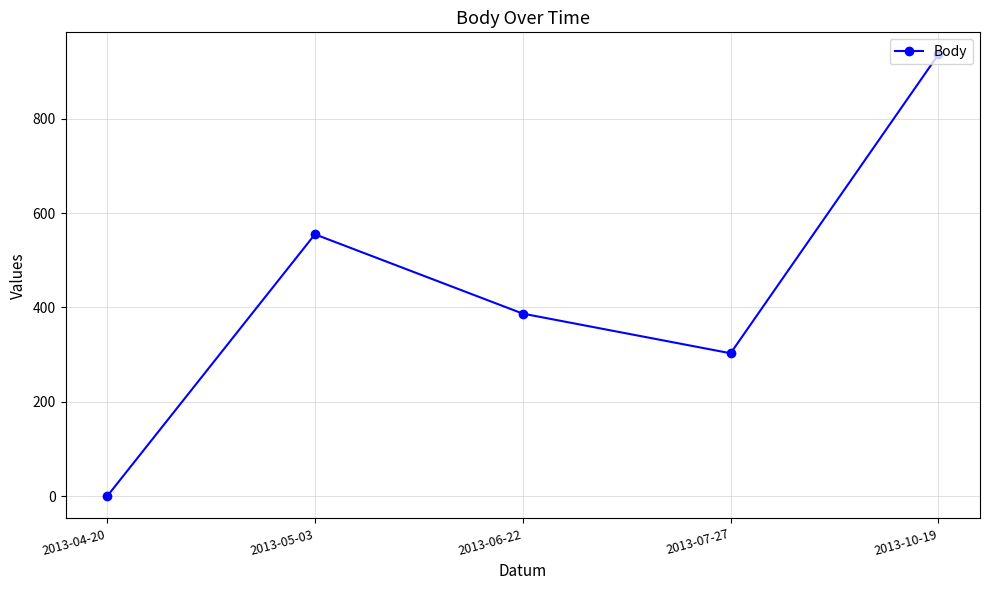

What is the label of the 3rd point from the right?

2013-06-22